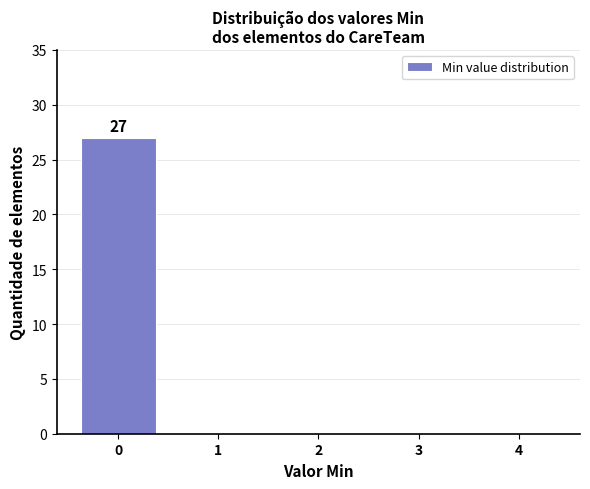

Reading left to right, what are all the values shown in this chart?

0=27	1=0	2=0	3=0	4=0